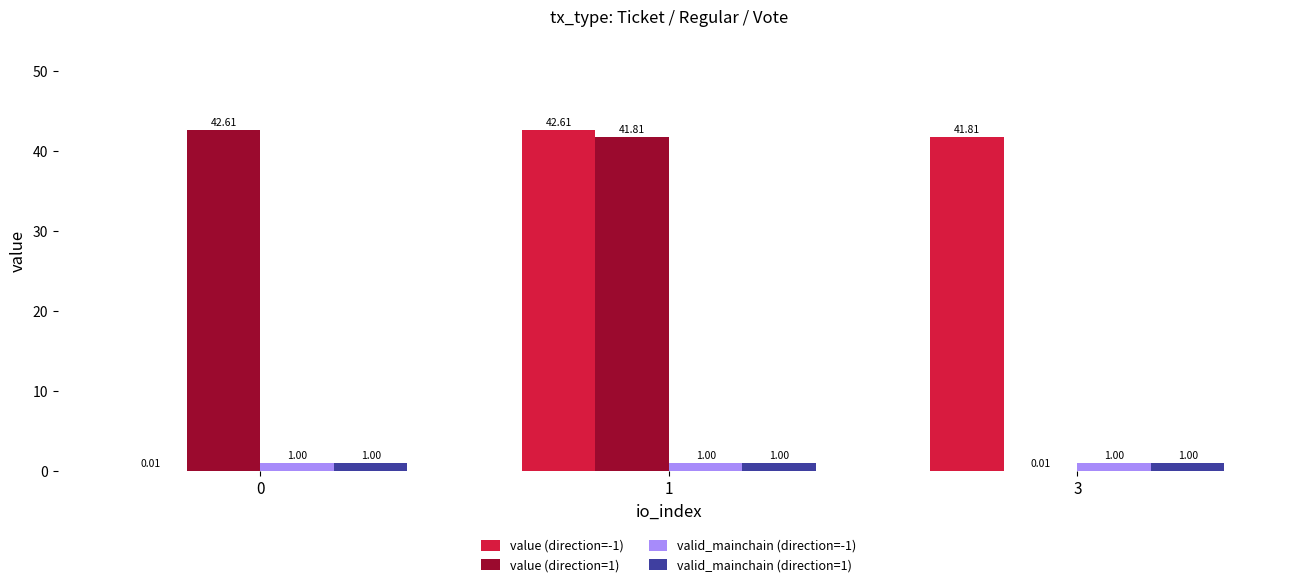

What is the sum of the valid_mainchain (direction=-1) values at 0 and 1?

2.0